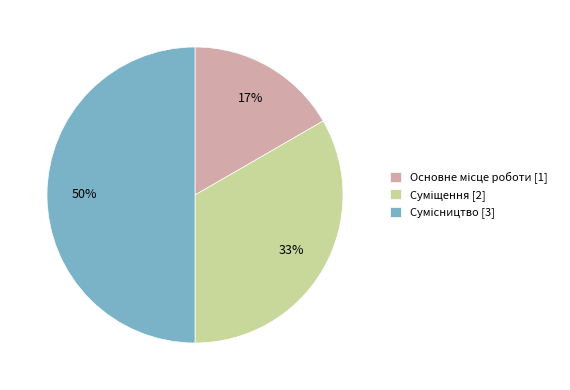

To the nearest percent, what is the difference between the largest and smallest slice percentages?

33%